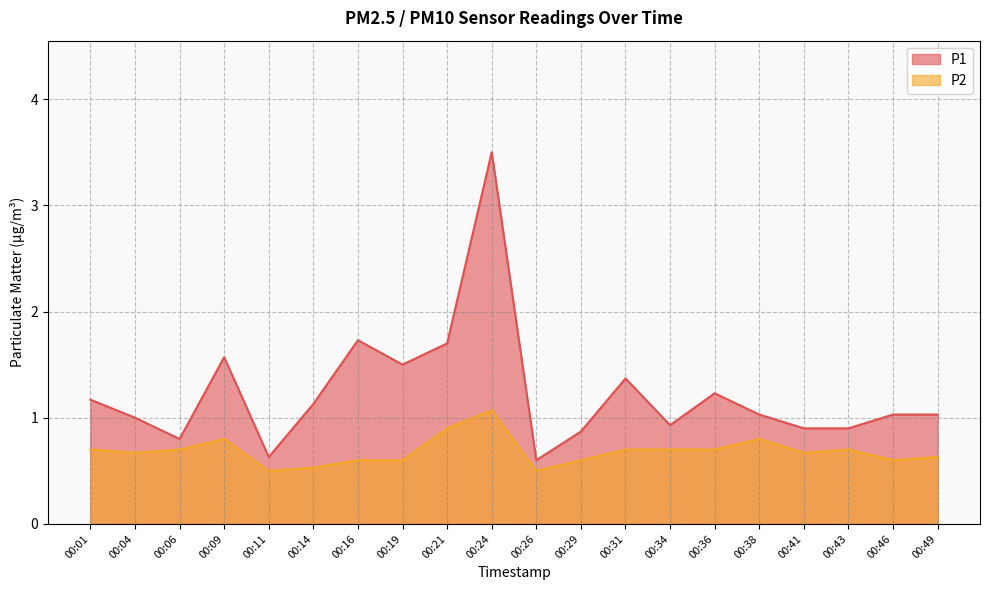

Where is P1 nearest to the value 2?

00:16